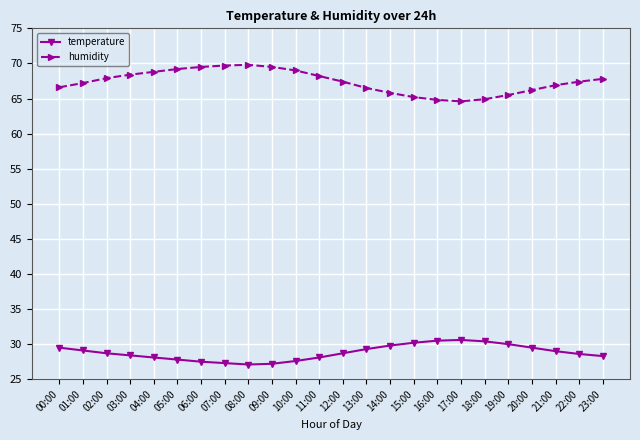

True or false: humidity and temperature cross at least once.

False